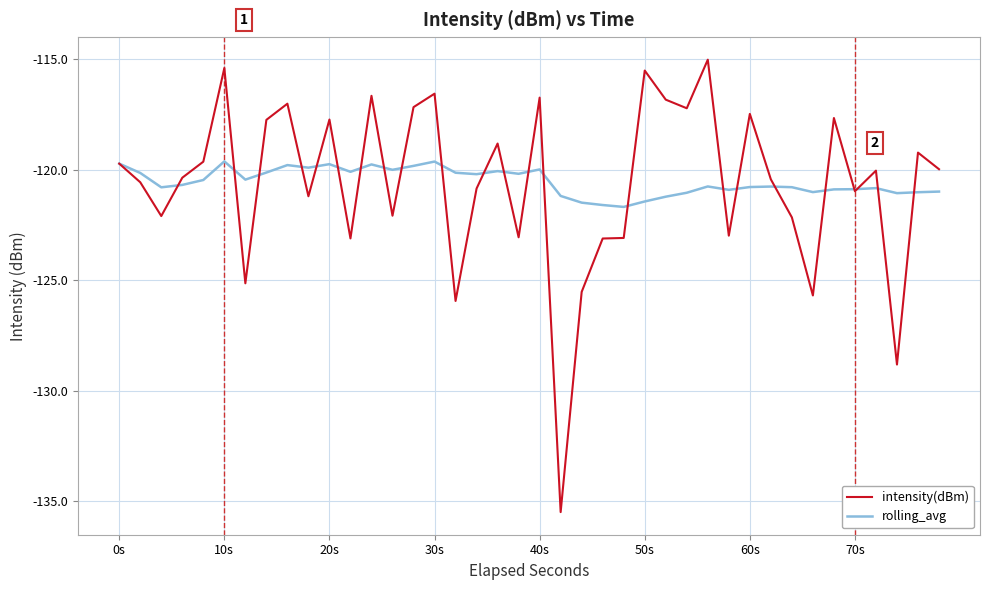

Rank the series by their maximum value, from lowest to highest.

rolling_avg, intensity(dBm)